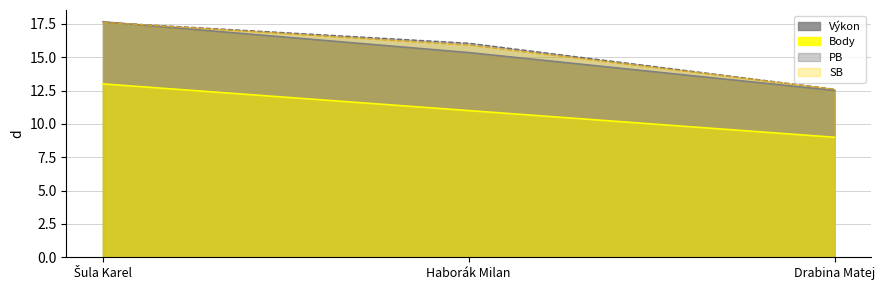

Reading right to left, extract all data points from this chart.

Poradie: 12.6	15.9	17.6
Výkon: 12.5	15.3	17.7
Body: 9.0	11.0	13.0
PB: 12.6	16.1	17.6